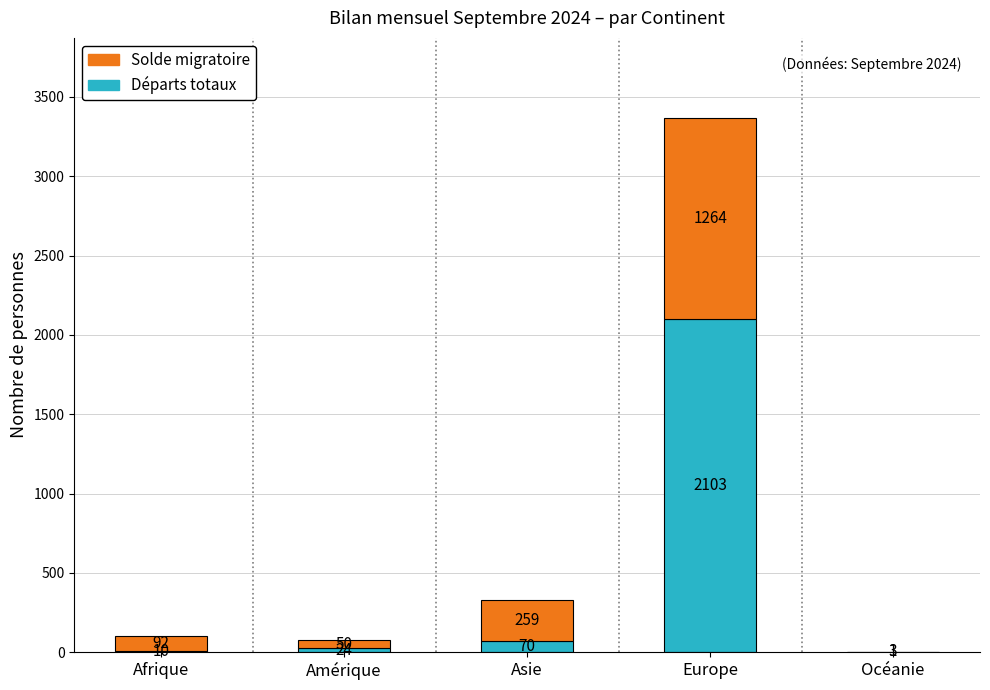

What is the total value across all series at Europe?

3367